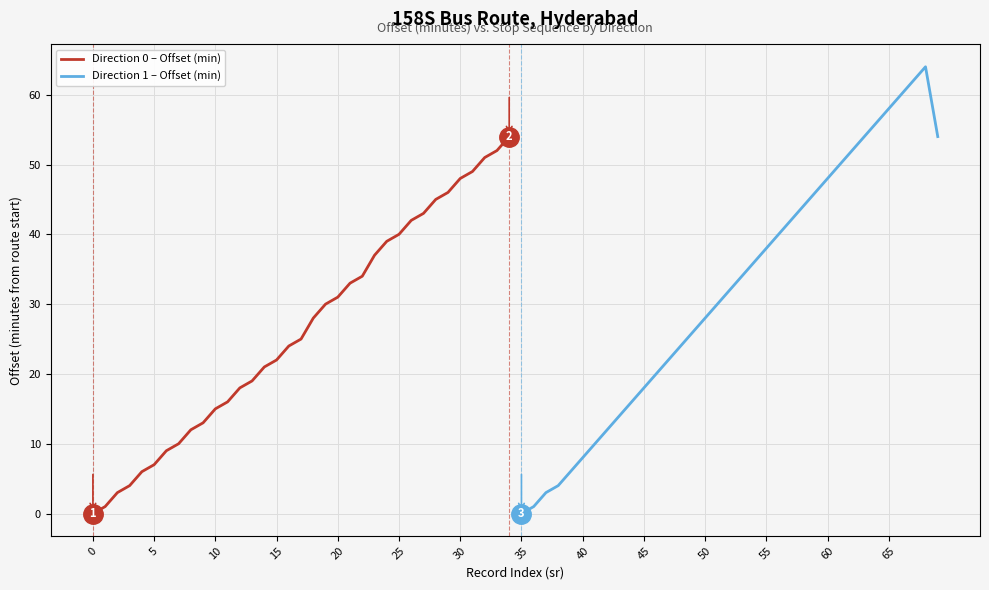

How many values in the Direction 0 – Offset (min) series are below 25?

17